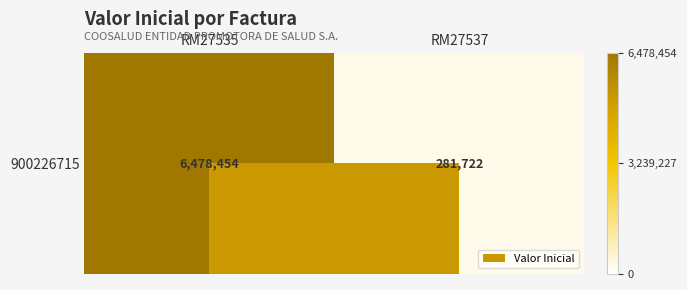

Reading left to right, extract all data points from this chart.

RM27535=6478454	RM27537=281722